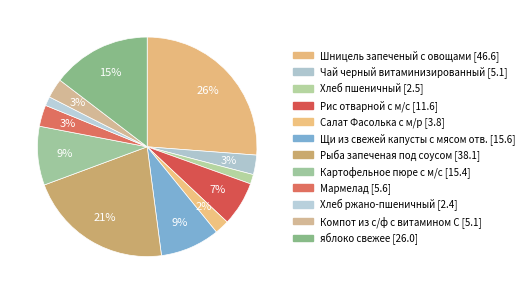

To the nearest percent, what is the combined percentage of Хлеб пшеничный and Шницель запеченый с овощами?

28%